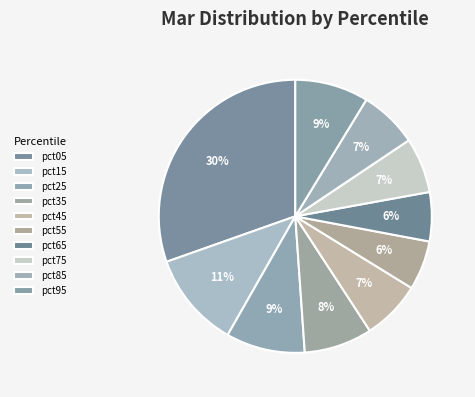

Between pct35 and pct85, which is larger?

pct35